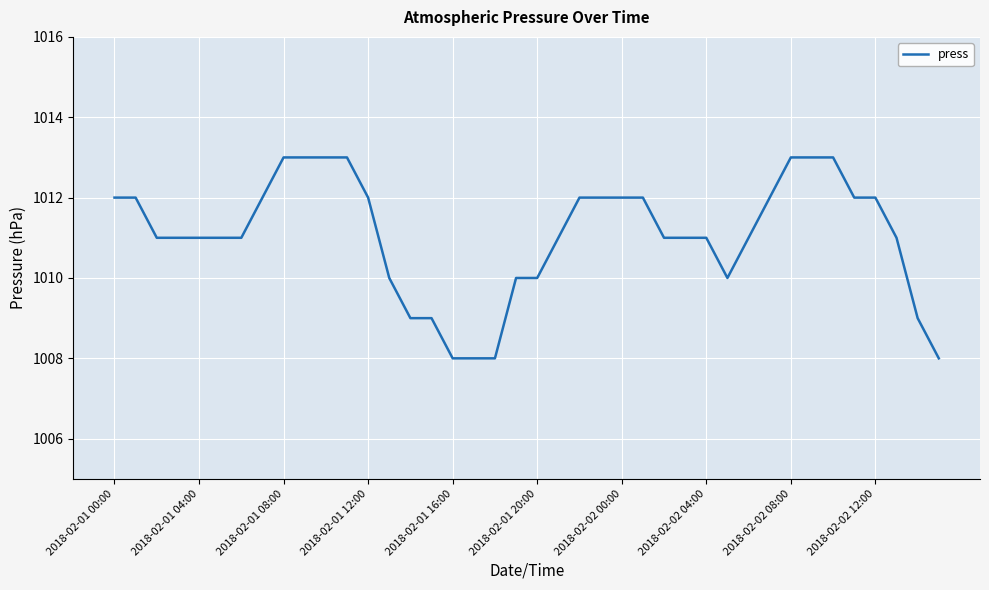

What is the difference between the maximum and minimum values?

5